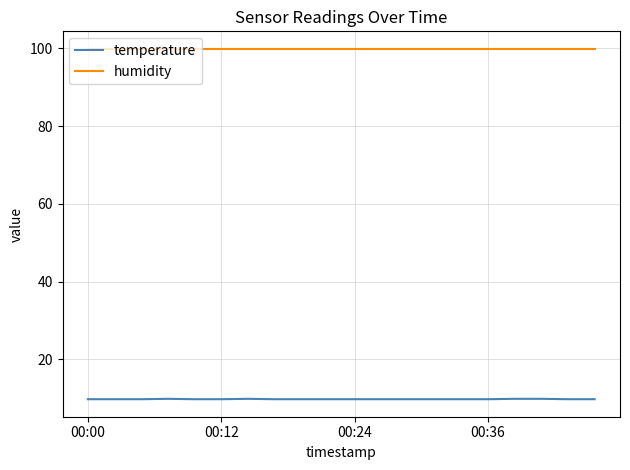

Which series has the largest total across all categories?

humidity